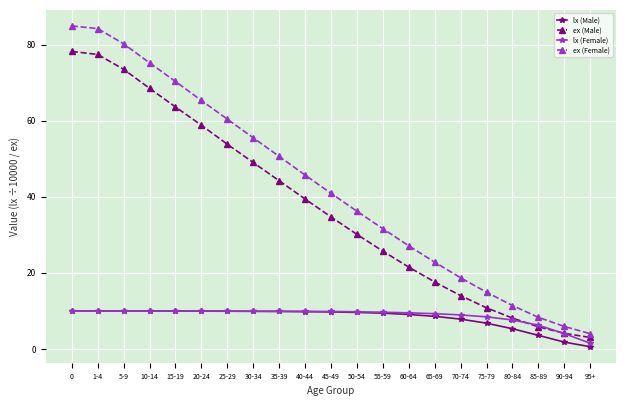

Is the value of lx (Female) at 80-84 greater than the value of ex (Female) at 65-69?

No